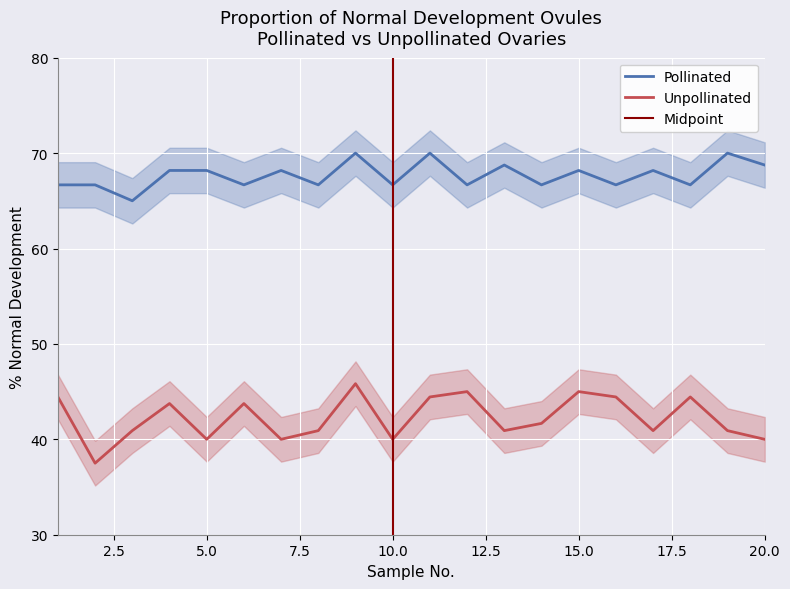

The value of Unpollinated at 16 is 44.4. True or false?

True